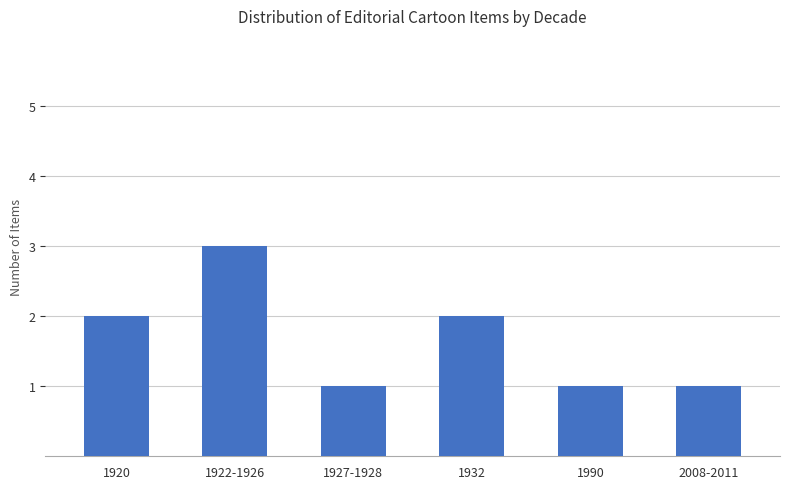

The value at 2008-2011 is 2. True or false?

False